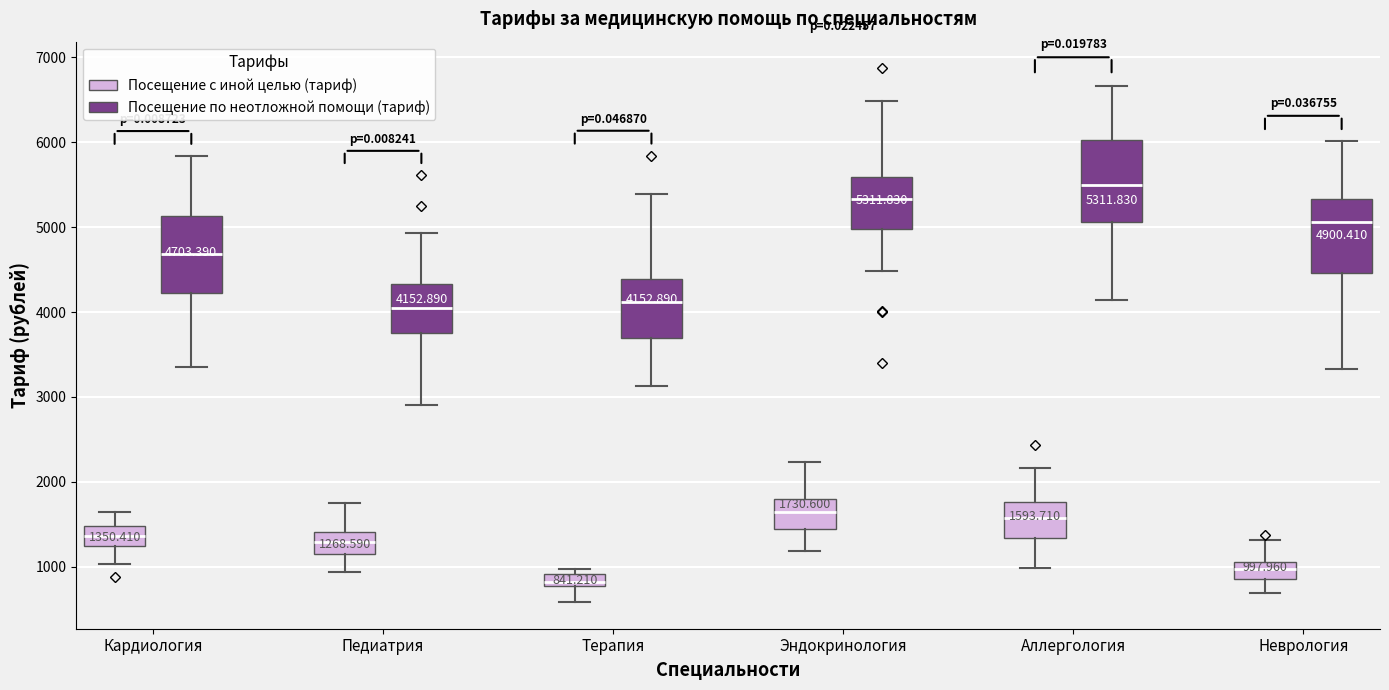

Which box has the highest median line?

Аллергология (Посещение по неотложной помощи (тариф))